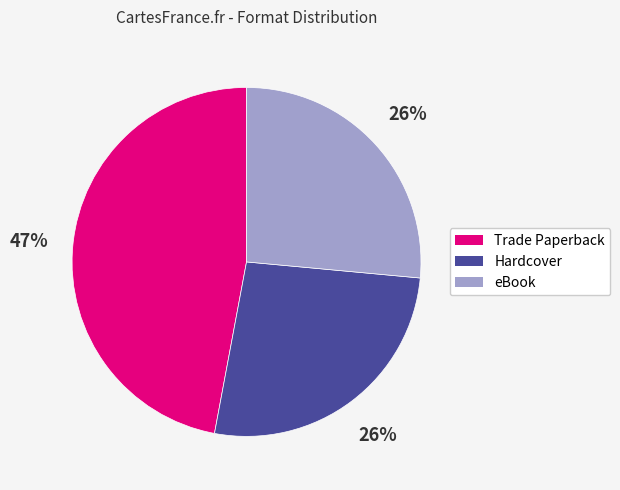

To the nearest percent, what is the difference between the largest and smallest slice percentages?

21%